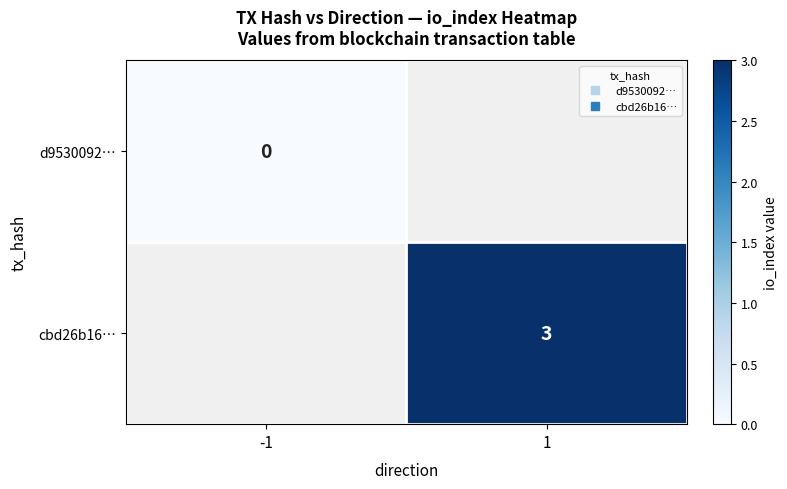

The value of cbd26b16… at 1 is 4.9. True or false?

False